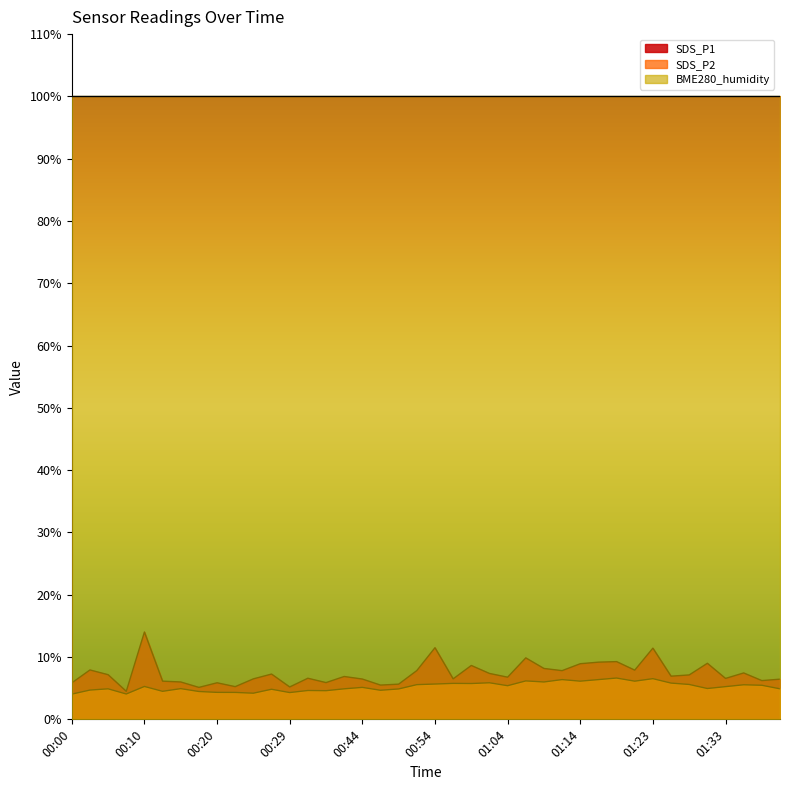

True or false: SDS_P2 and SDS_P1 intersect in this chart.

False